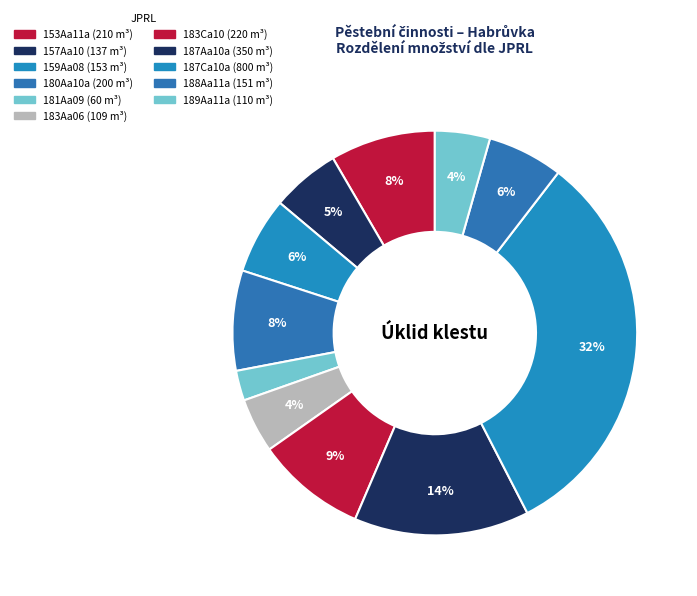

Which slice is the smallest?

181Aa09